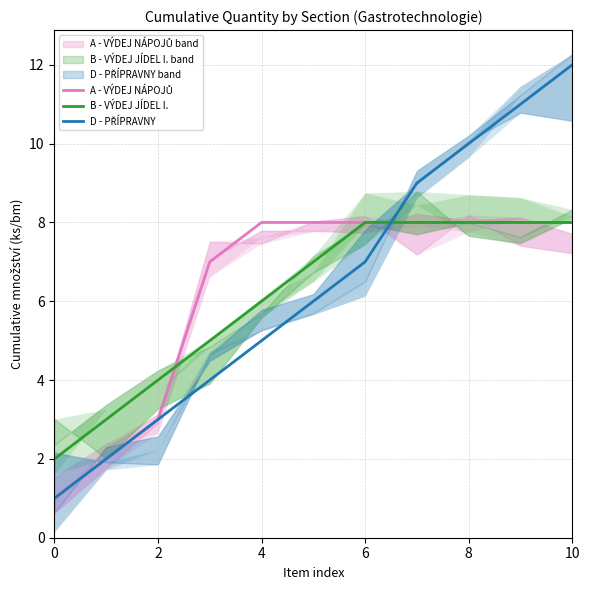

Is this an area chart (filled region under the line)?

No